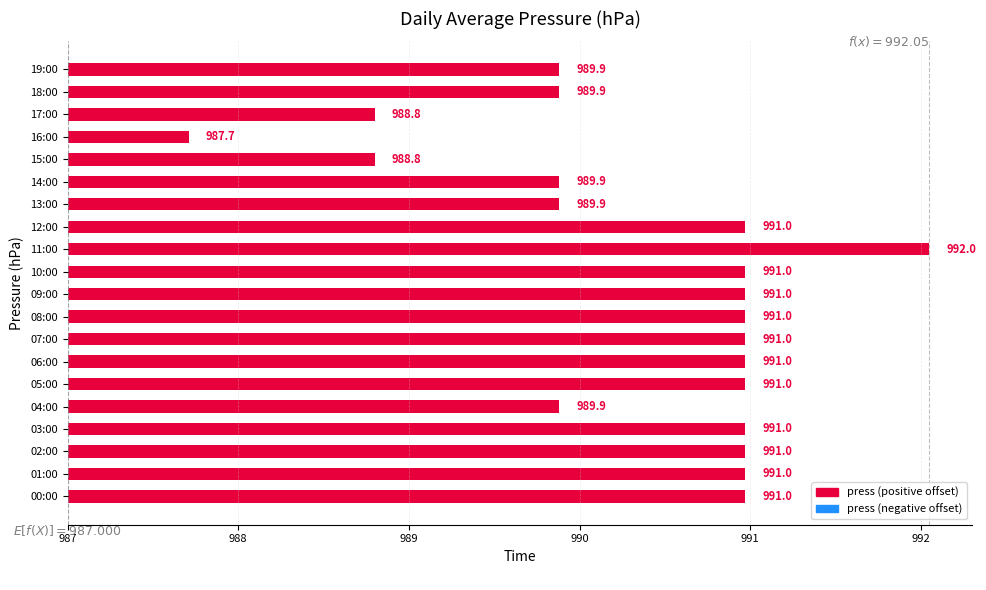

Reading left to right, extract all data points from this chart.

4.0	4.0	4.0	4.0	2.9	4.0	4.0	4.0	4.0	4.0	4.0	5.0	4.0	2.9	2.9	1.8	0.7	1.8	2.9	2.9